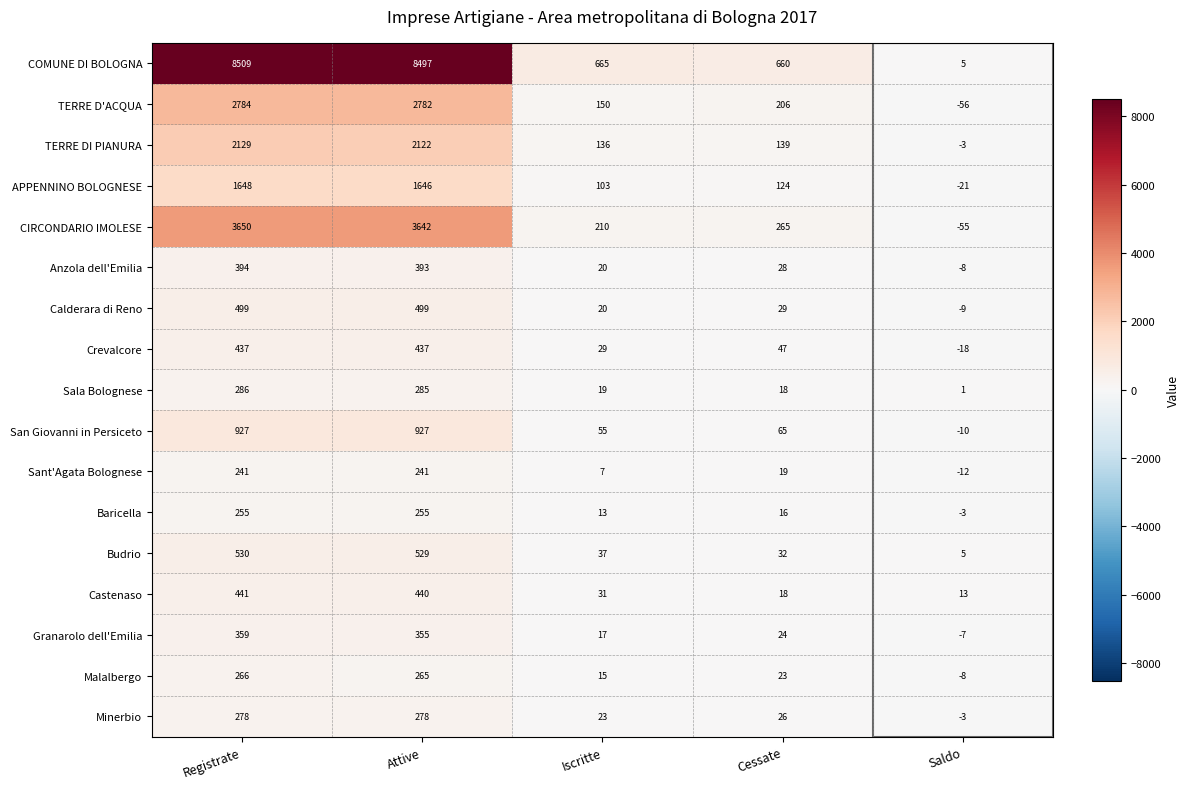

At which category is the sum across all series the highest?

Registrate